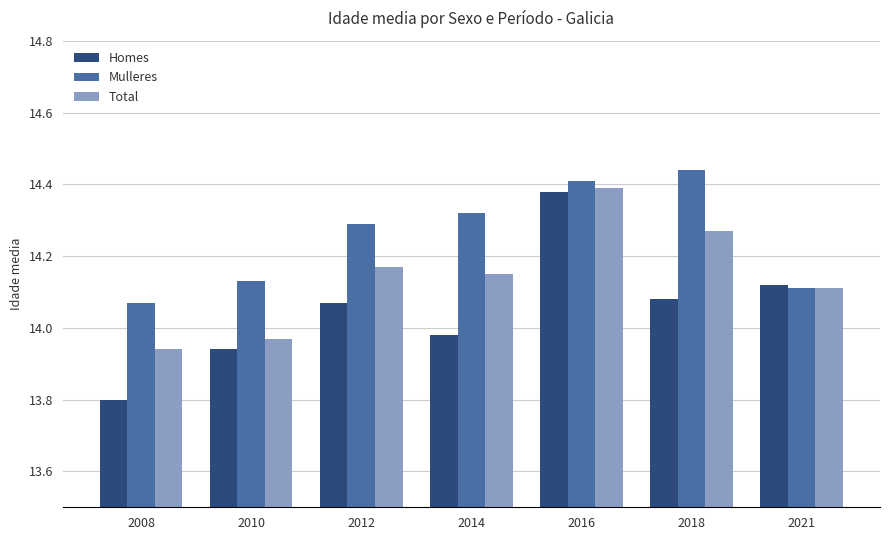

Rank the series by their average value, from highest to lowest.

Mulleres, Total, Homes